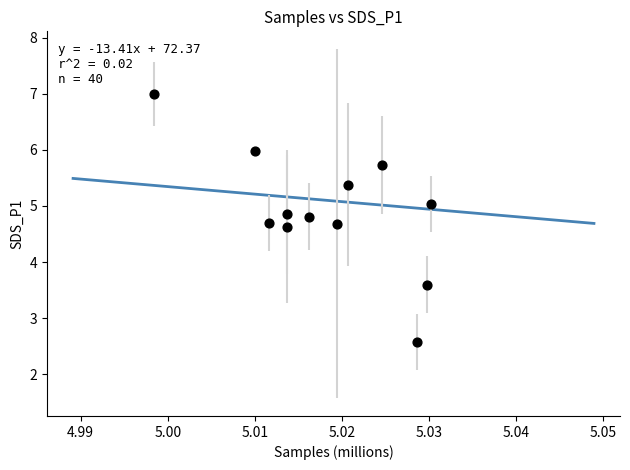

What Y value in the scatter plot is closest to 4?

3.6